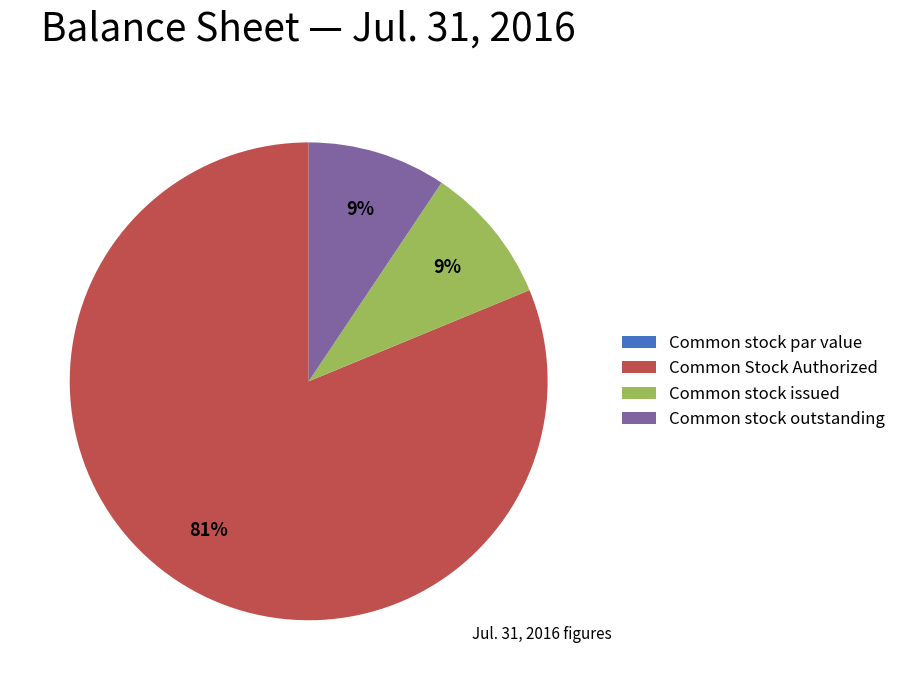

Between Common Stock Authorized and Common stock issued, which is larger?

Common Stock Authorized